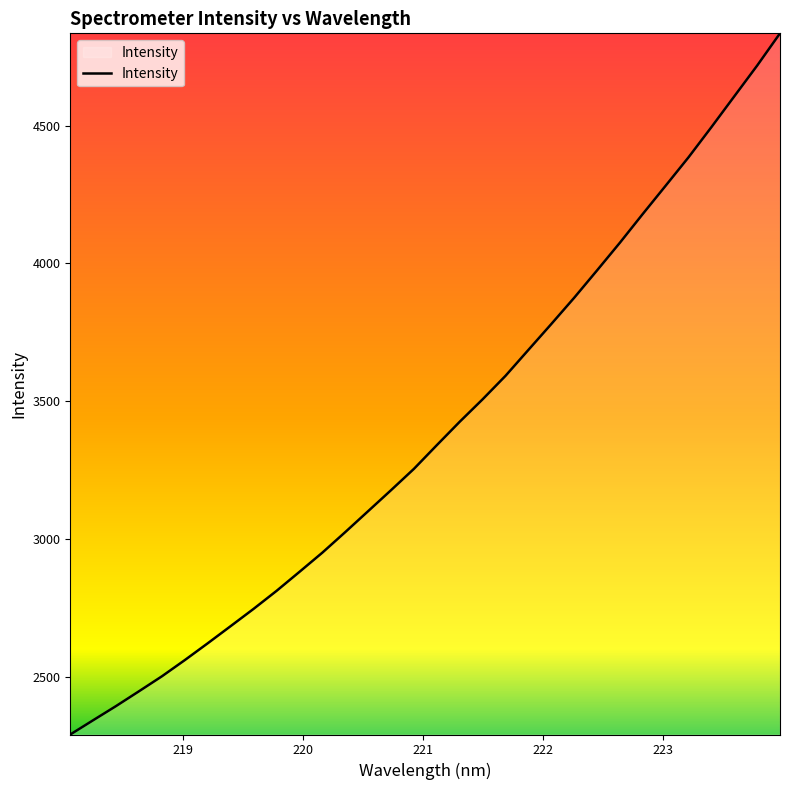

What is the difference between the maximum and minimum values?

2543.9